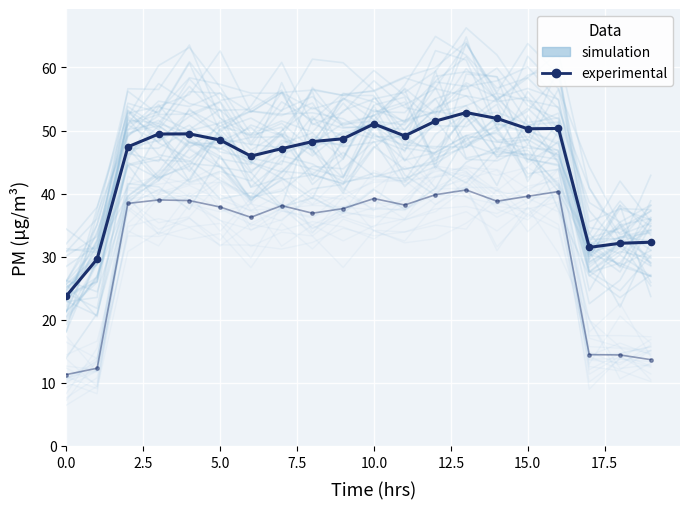

What is the label of the 9th point from the right?

11